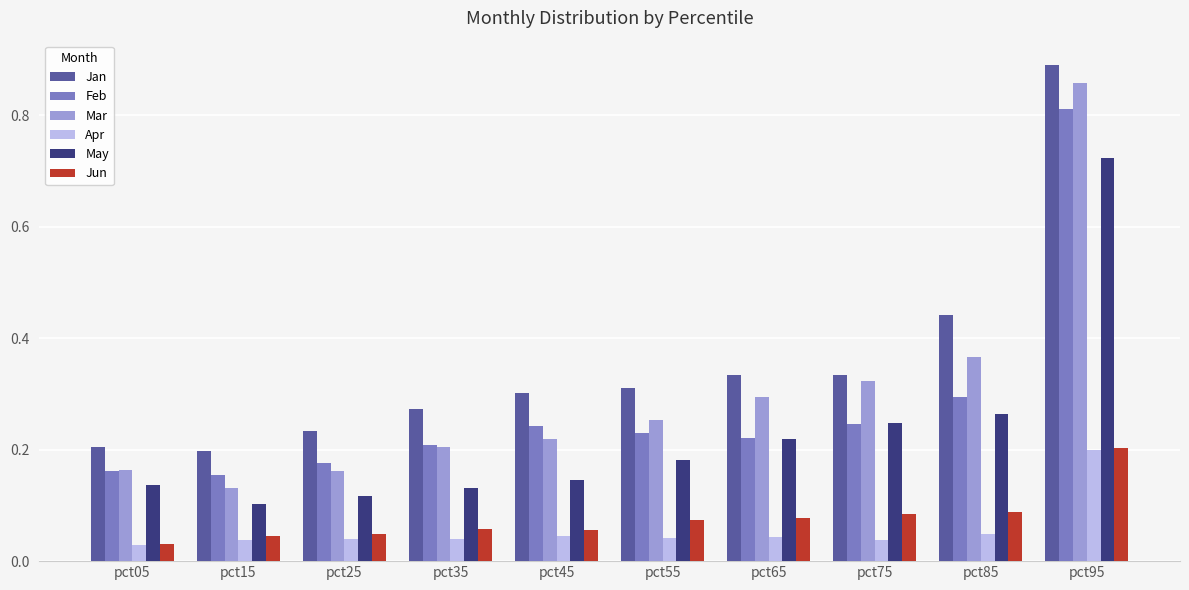

What is the difference between the maximum and minimum values in the May series?

0.6